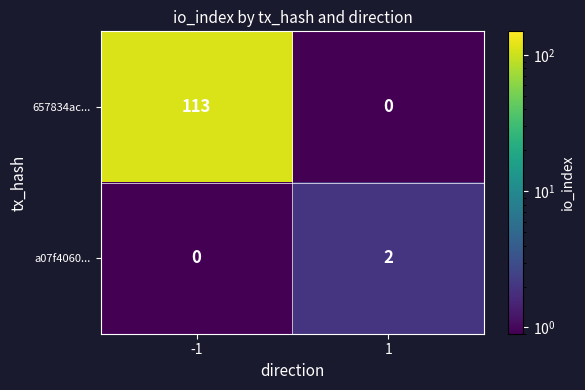

What is the maximum value shown in the chart?

113